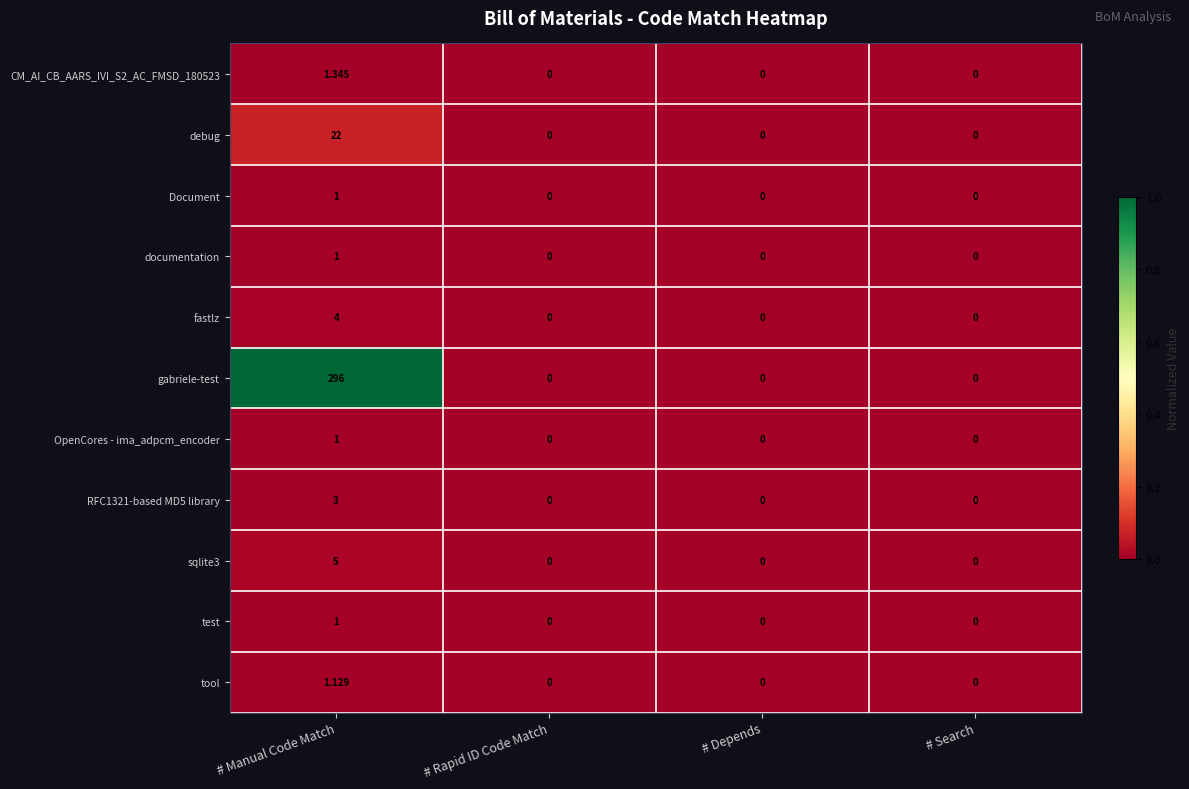

What is the greatest value displayed?

296.0